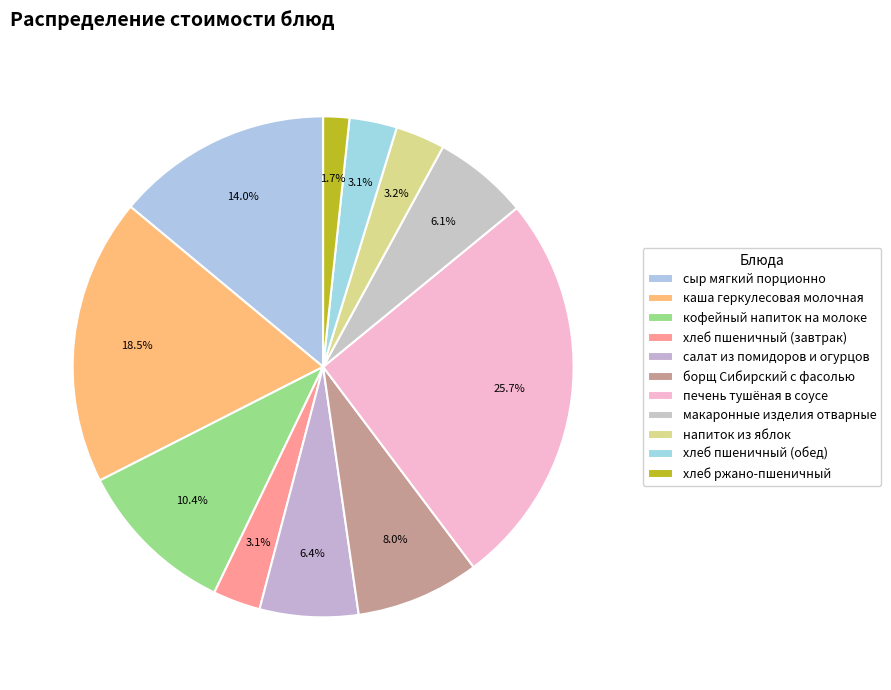

How many slices are in this pie chart?

11